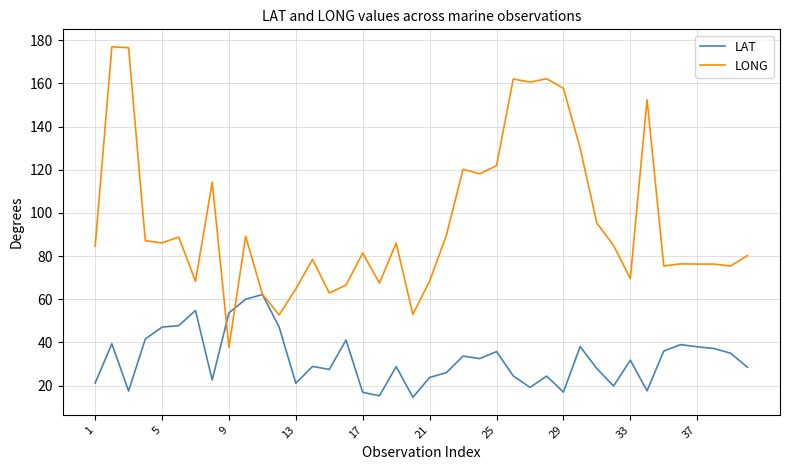

List the series in order of their overall mean, highest first.

LONG, LAT